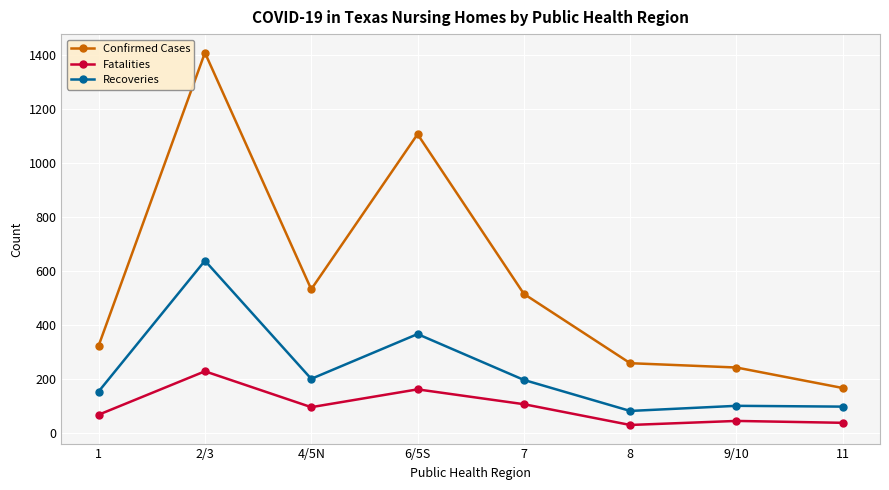

True or false: Fatalities and Recoveries cross at least once.

False